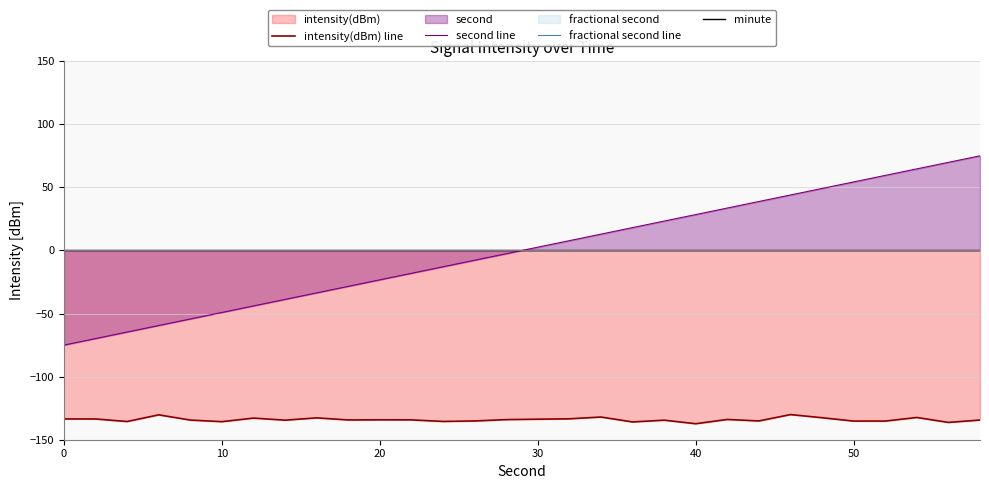

True or false: minute and intensity(dBm) line cross at least once.

False